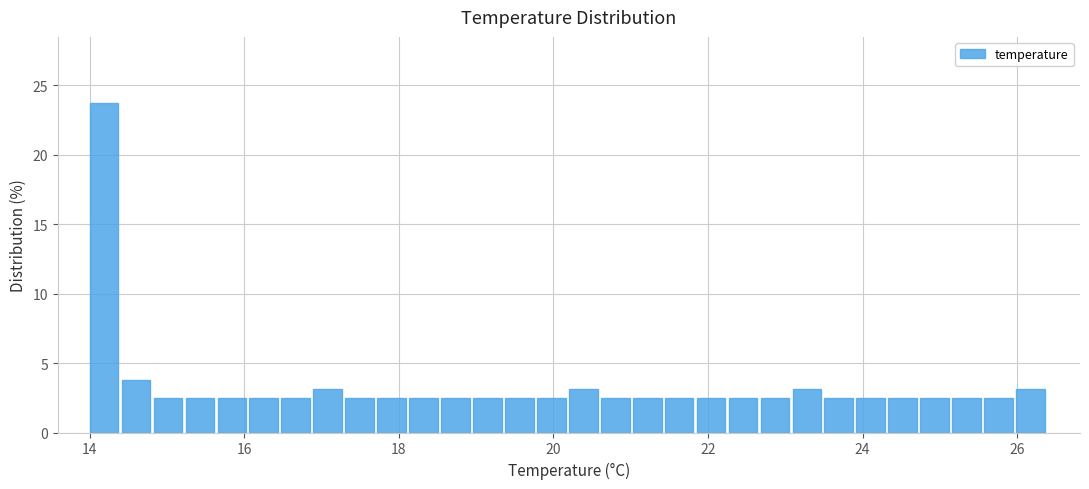

Around what value on the x-axis is the tallest bar? Give the approximate position of its centre, as read against the axis.

14.2